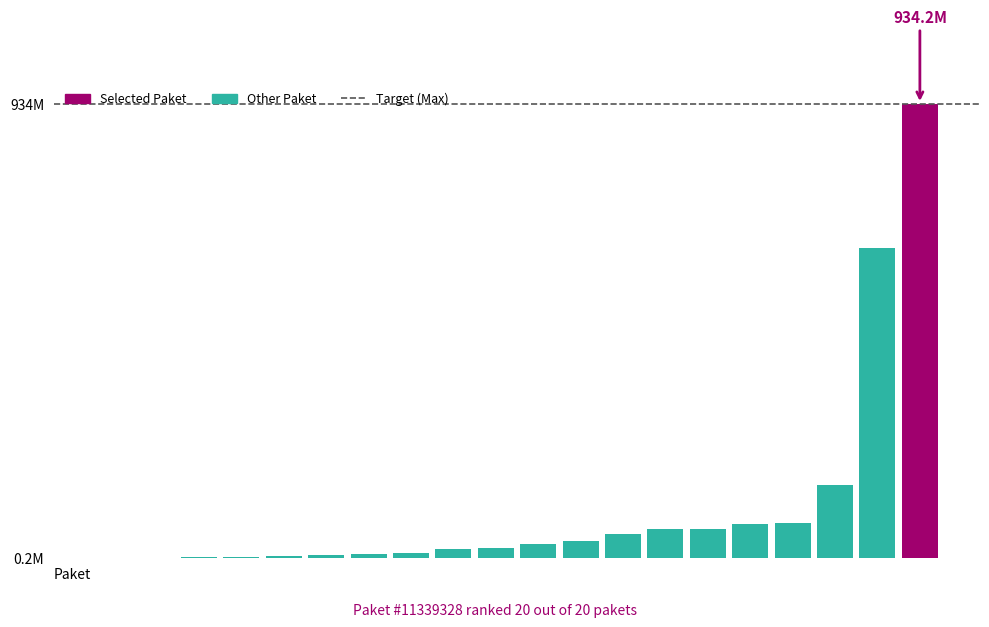

Count the number of data series in this chart.

1